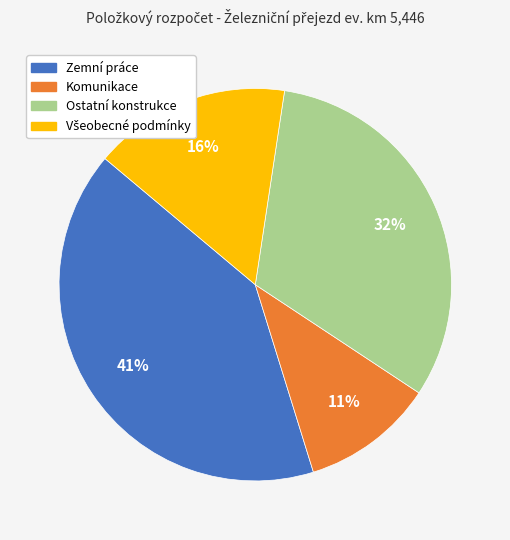

To the nearest percent, what is the difference between the largest and smallest slice percentages?

30%